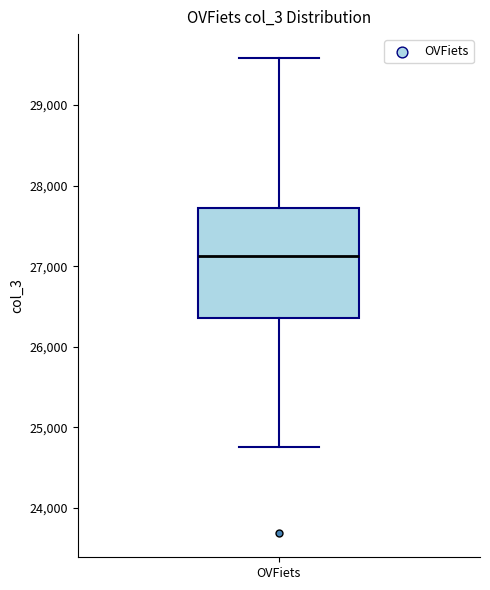

Transcribe this box plot: give where the median line is, the range the box spans, and where the two whiskers end, as read against the y-axis. The values are not printed on the chart, so give them approximately, as read against the axis.

median 27100, box 26400 to 27700, whiskers 24800 to 29600